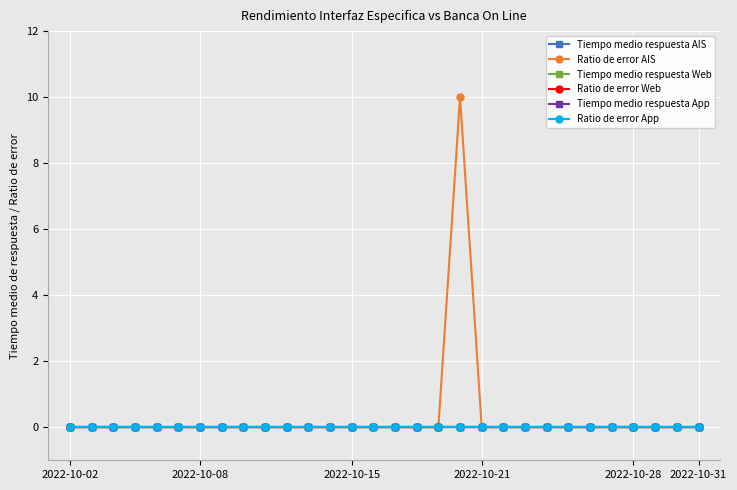

Is this an area chart (filled region under the line)?

No